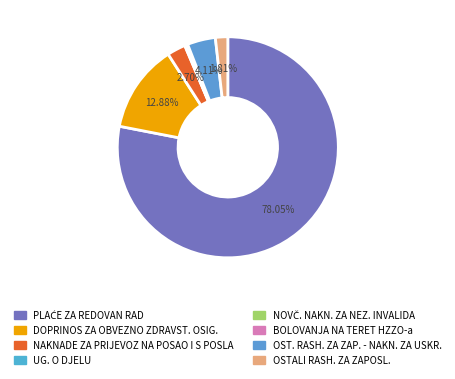

Is there a majority slice in this chart?

Yes